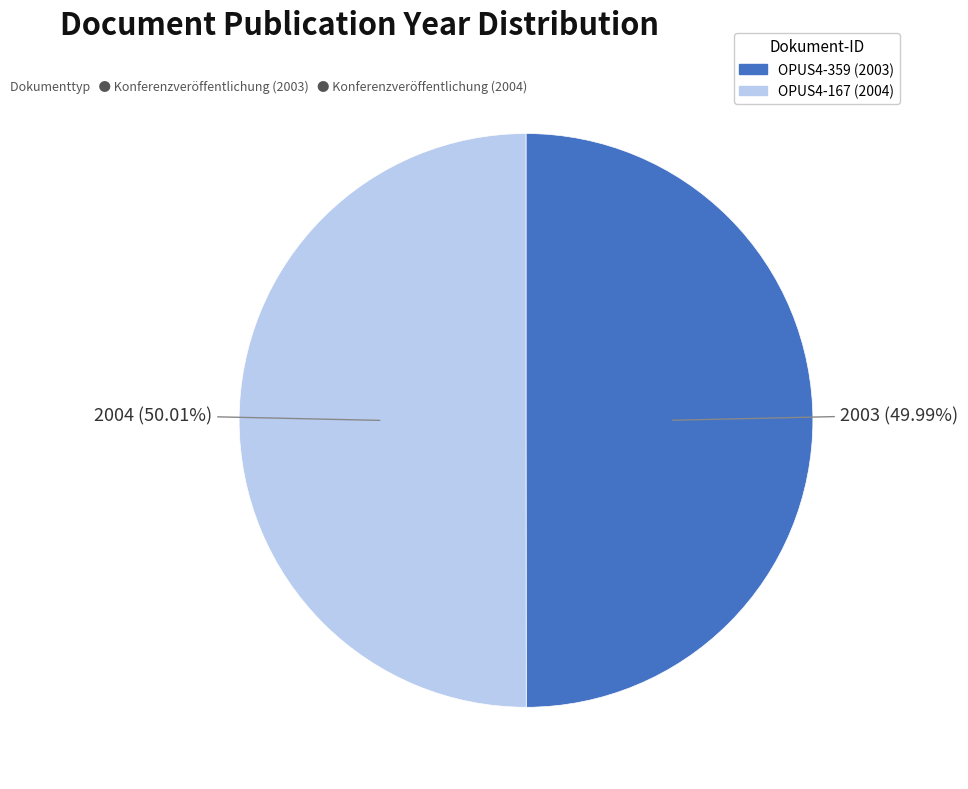

To the nearest percent, what portion does OPUS4-167 represent?

50%